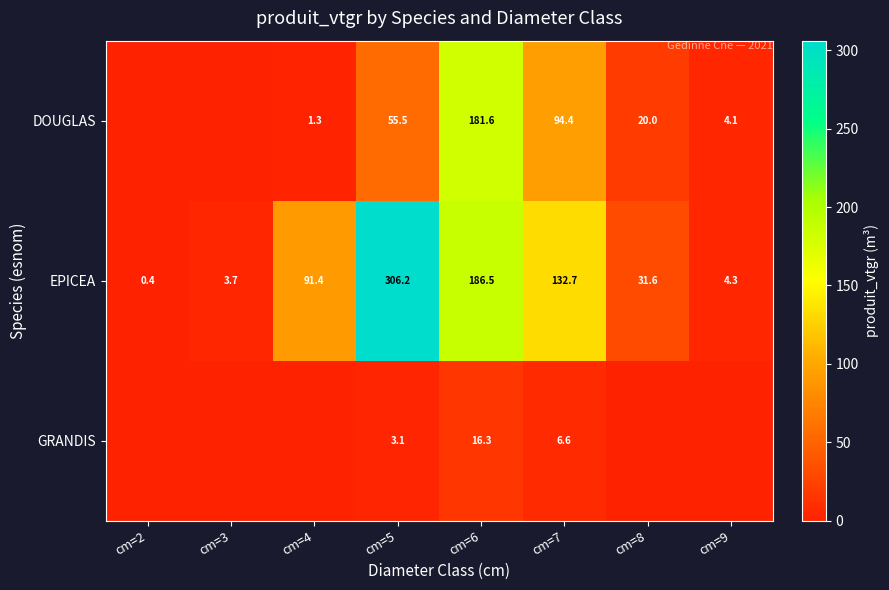

What is the total value across all series at cm=7?

233.7